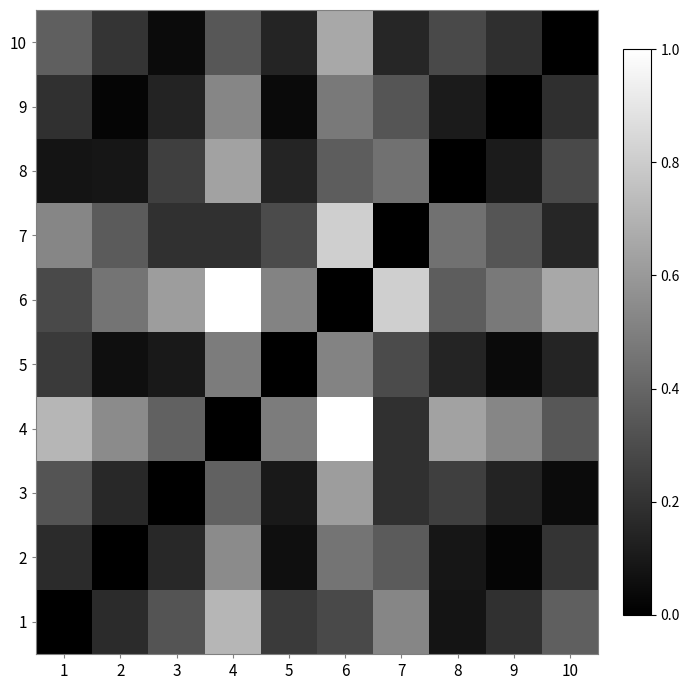

Reading right to left, transcribe all the data shown in this chart.

1: 10=0.4	9=0.2	8=0.1	7=0.5	6=0.3	5=0.2	4=0.7	3=0.3	2=0.2	1=0.0
2: 10=0.2	9=0.0	8=0.1	7=0.4	6=0.5	5=0.1	4=0.5	3=0.2	2=0.0	1=0.2
3: 10=0.0	9=0.1	8=0.2	7=0.2	6=0.6	5=0.1	4=0.4	3=0.0	2=0.2	1=0.3
4: 10=0.3	9=0.5	8=0.6	7=0.2	6=1.0	5=0.5	4=0.0	3=0.4	2=0.5	1=0.7
5: 10=0.1	9=0.0	8=0.1	7=0.3	6=0.5	5=0.0	4=0.5	3=0.1	2=0.1	1=0.2
6: 10=0.7	9=0.5	8=0.4	7=0.8	6=0.0	5=0.5	4=1.0	3=0.6	2=0.5	1=0.3
7: 10=0.2	9=0.3	8=0.4	7=0.0	6=0.8	5=0.3	4=0.2	3=0.2	2=0.4	1=0.5
8: 10=0.3	9=0.1	8=0.0	7=0.4	6=0.4	5=0.1	4=0.6	3=0.2	2=0.1	1=0.1
9: 10=0.2	9=0.0	8=0.1	7=0.3	6=0.5	5=0.0	4=0.5	3=0.1	2=0.0	1=0.2
10: 10=0.0	9=0.2	8=0.3	7=0.2	6=0.7	5=0.1	4=0.3	3=0.0	2=0.2	1=0.4